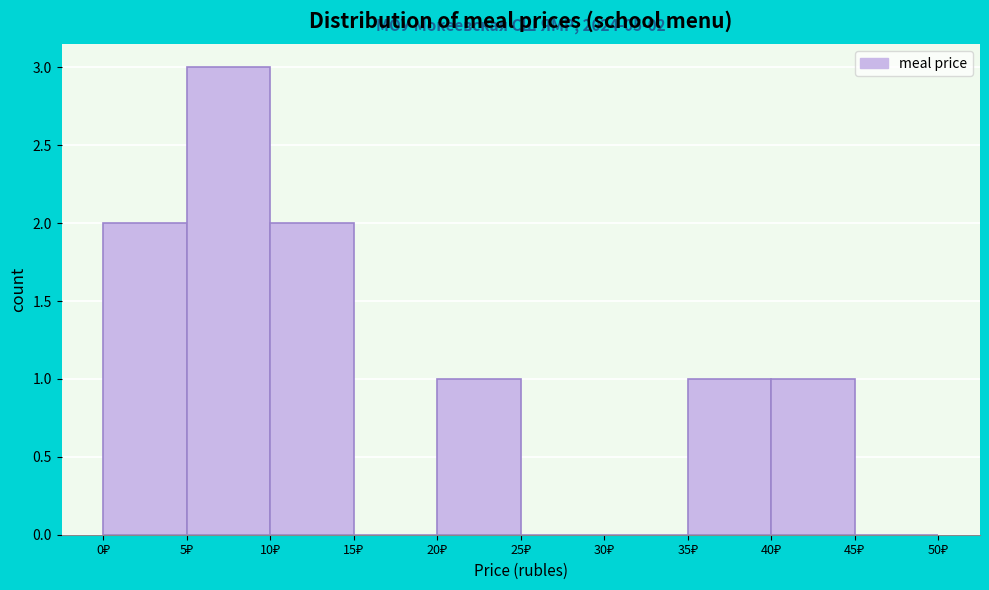

Which range on the x-axis has the tallest bar?

5 to 10